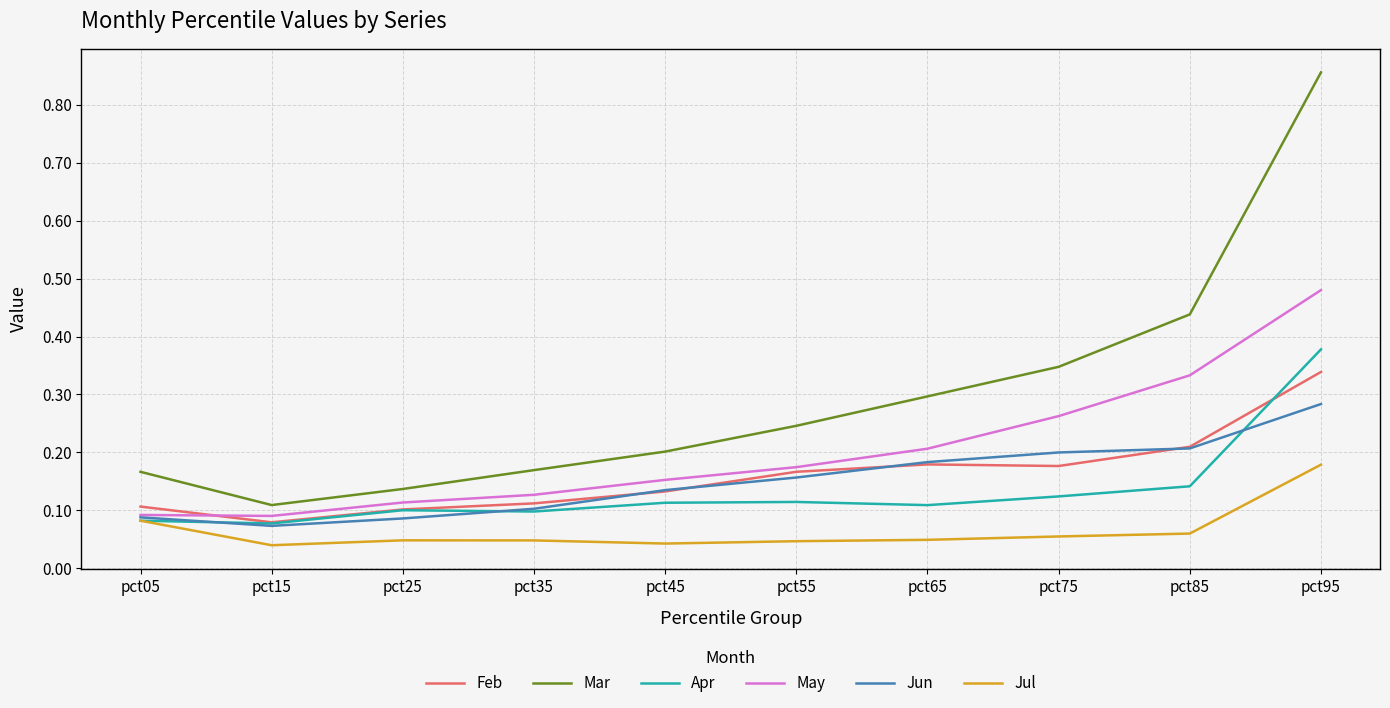

Which category has the highest value across all series?

pct95